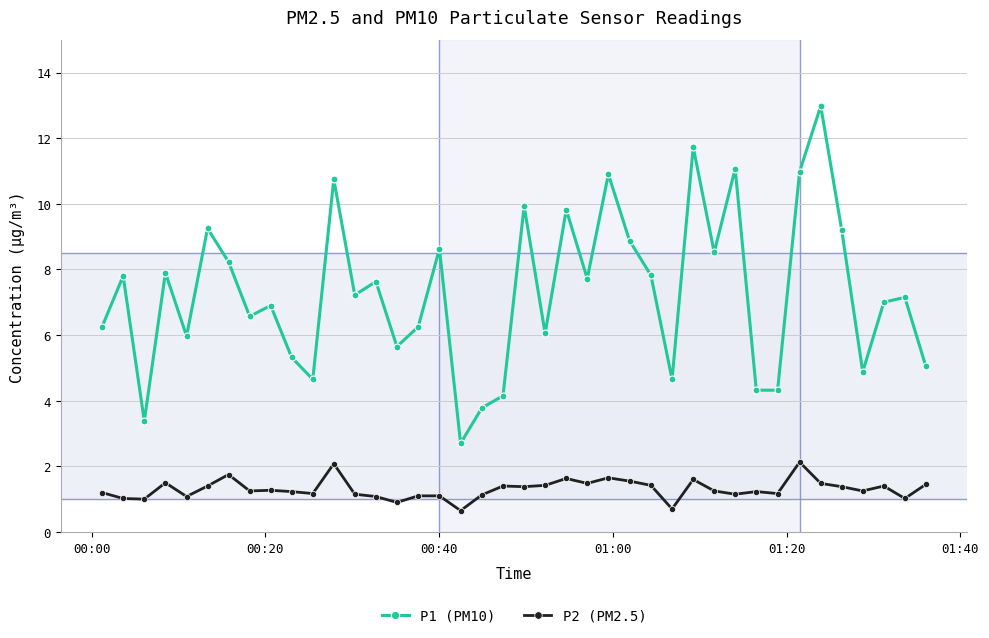

What is the difference between the maximum and minimum values in the P1 (PM10) series?

10.3